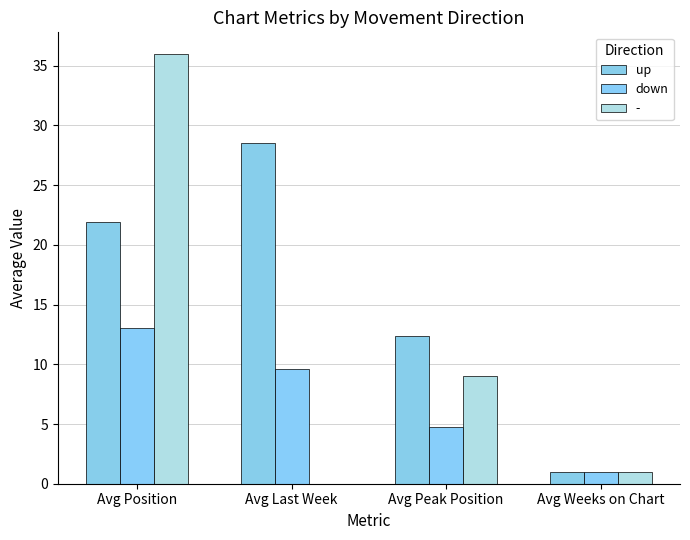

What is the total value across all series at Avg Peak Position?

26.1